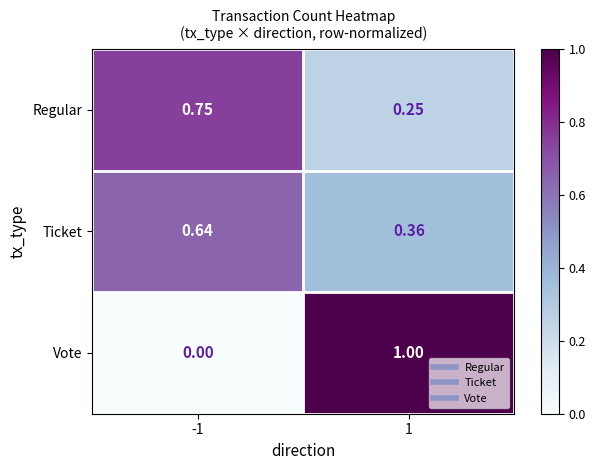

What is the maximum value shown in the chart?

1.0